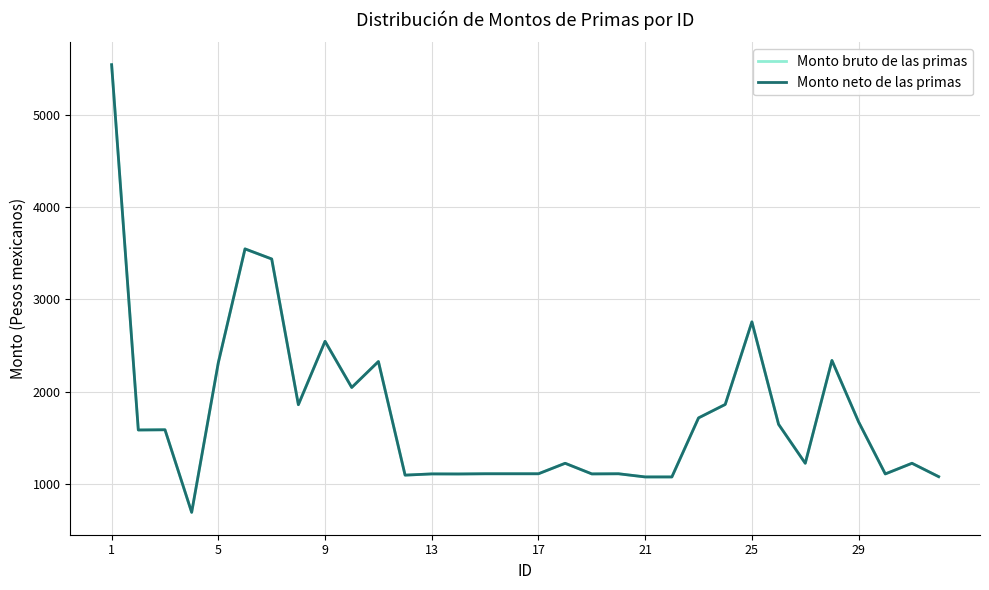

At which category is the sum across all series the highest?

1